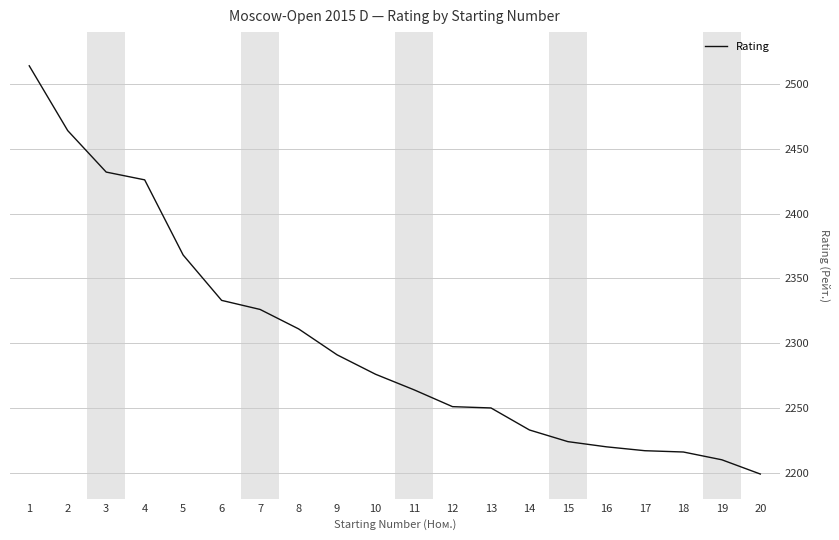

Which has a higher value, 5 or 7?

5